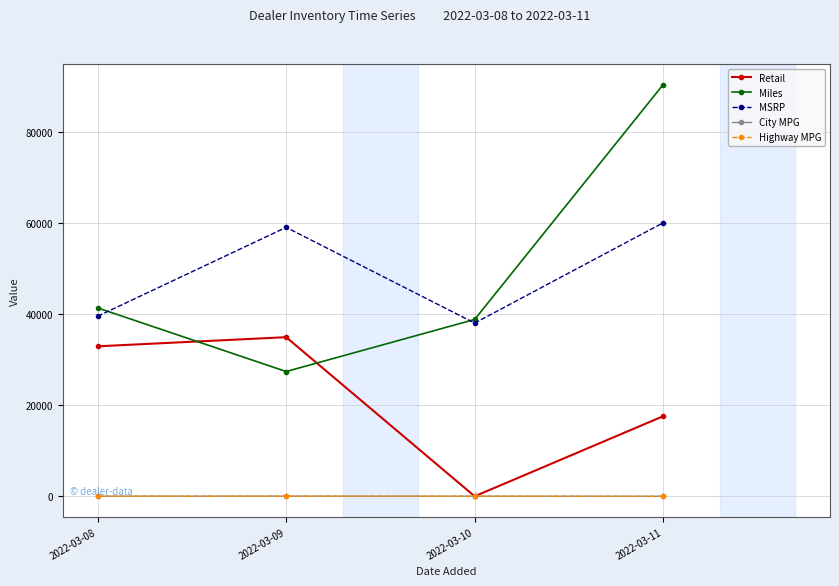

Rank the categories by Retail value from highest to lowest.

2022-03-09, 2022-03-08, 2022-03-11, 2022-03-10